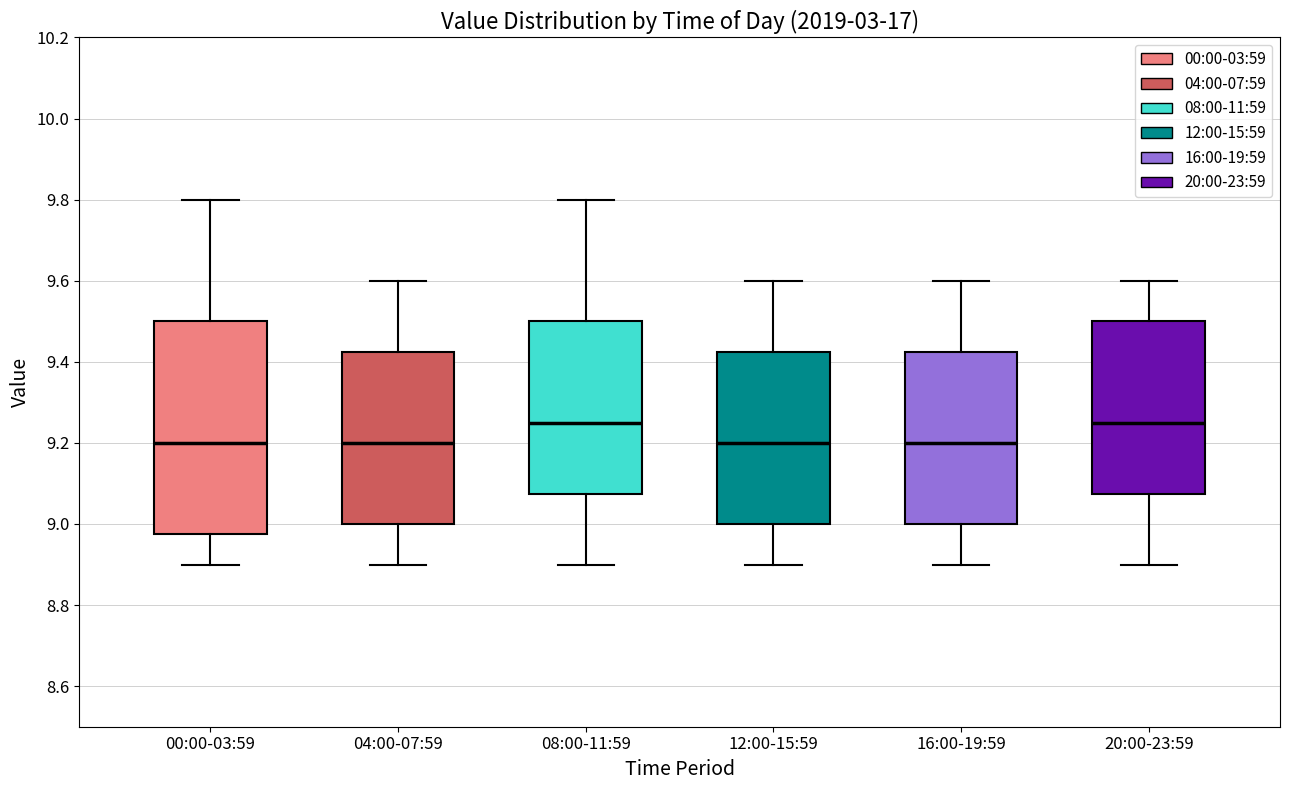

Reading left to right, transcribe this box plot: for each box, give where its median line is, the range the box spans, and where its two whiskers end, as read against the y-axis. The values are not printed on the chart, so give them approximately, as read against the axis.

00:00-03:59: median 9.20, box 8.98 to 9.50, whiskers 8.90 to 9.80
04:00-07:59: median 9.20, box 9.00 to 9.42, whiskers 8.90 to 9.60
08:00-11:59: median 9.26, box 9.08 to 9.50, whiskers 8.90 to 9.80
12:00-15:59: median 9.20, box 9.00 to 9.42, whiskers 8.90 to 9.60
16:00-19:59: median 9.20, box 9.00 to 9.42, whiskers 8.90 to 9.60
20:00-23:59: median 9.26, box 9.08 to 9.50, whiskers 8.90 to 9.60